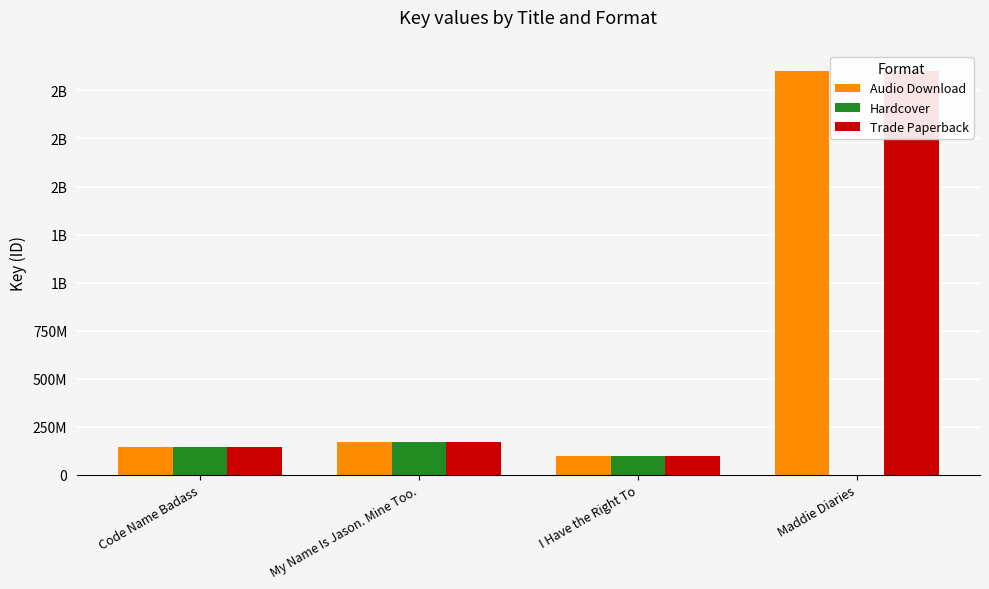

Is it true that Audio Download equals 144484760 at Code Name Badass?

True